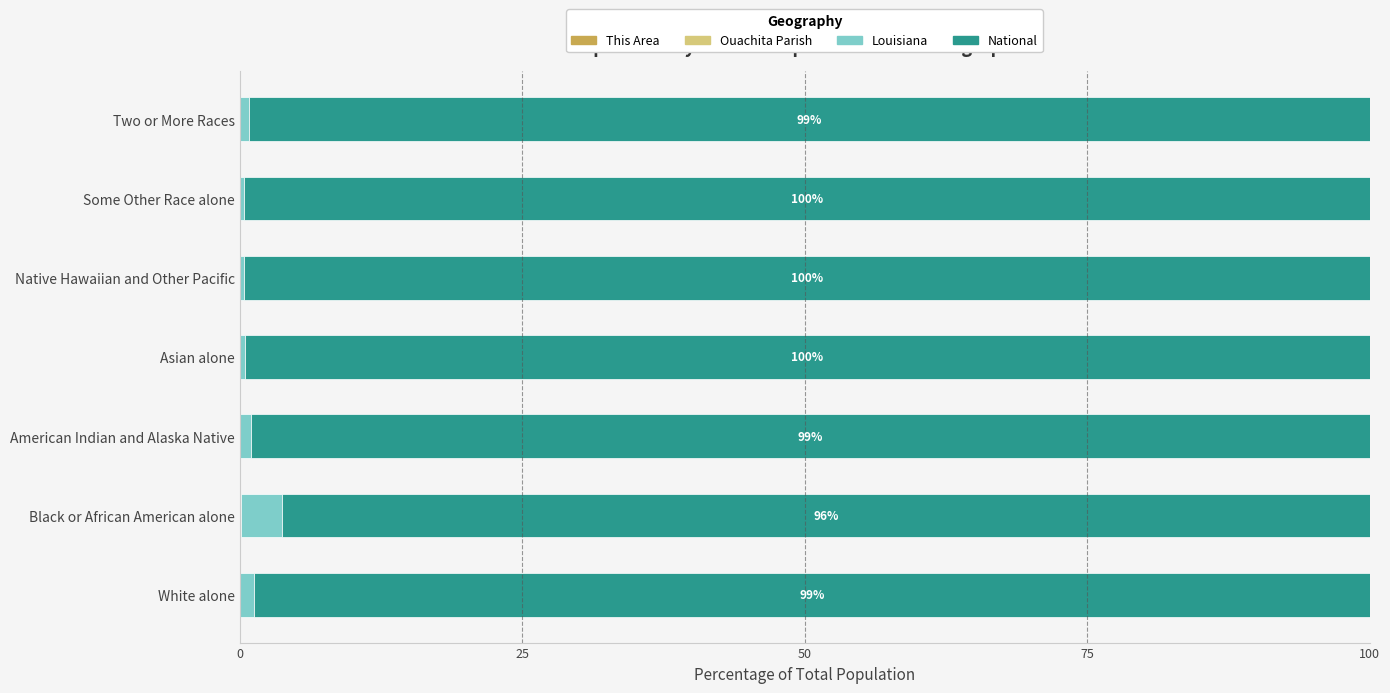

How many series are shown in this chart?

4